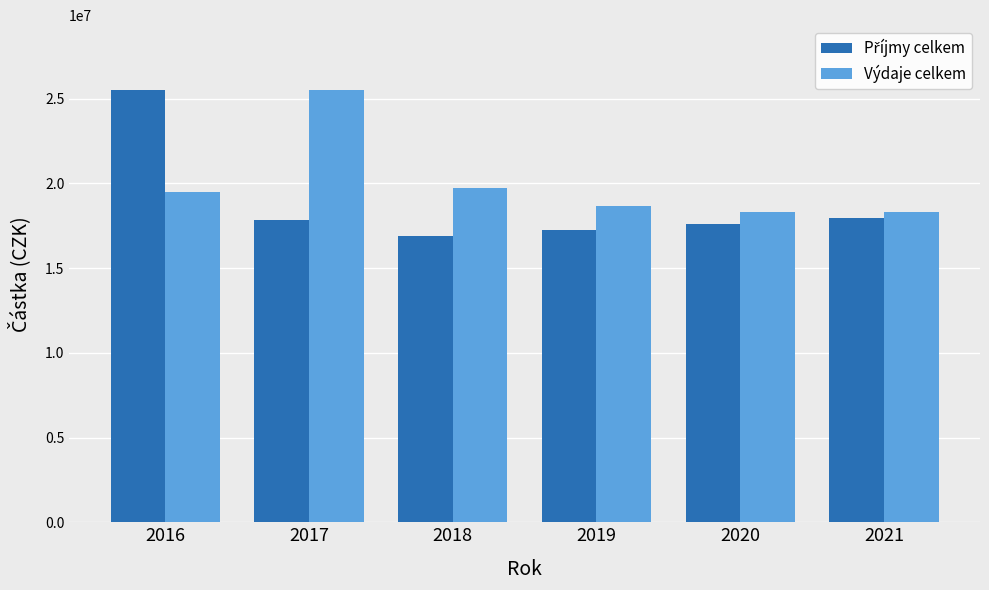

What value does the Výdaje celkem series have at 2020?

18281596.1